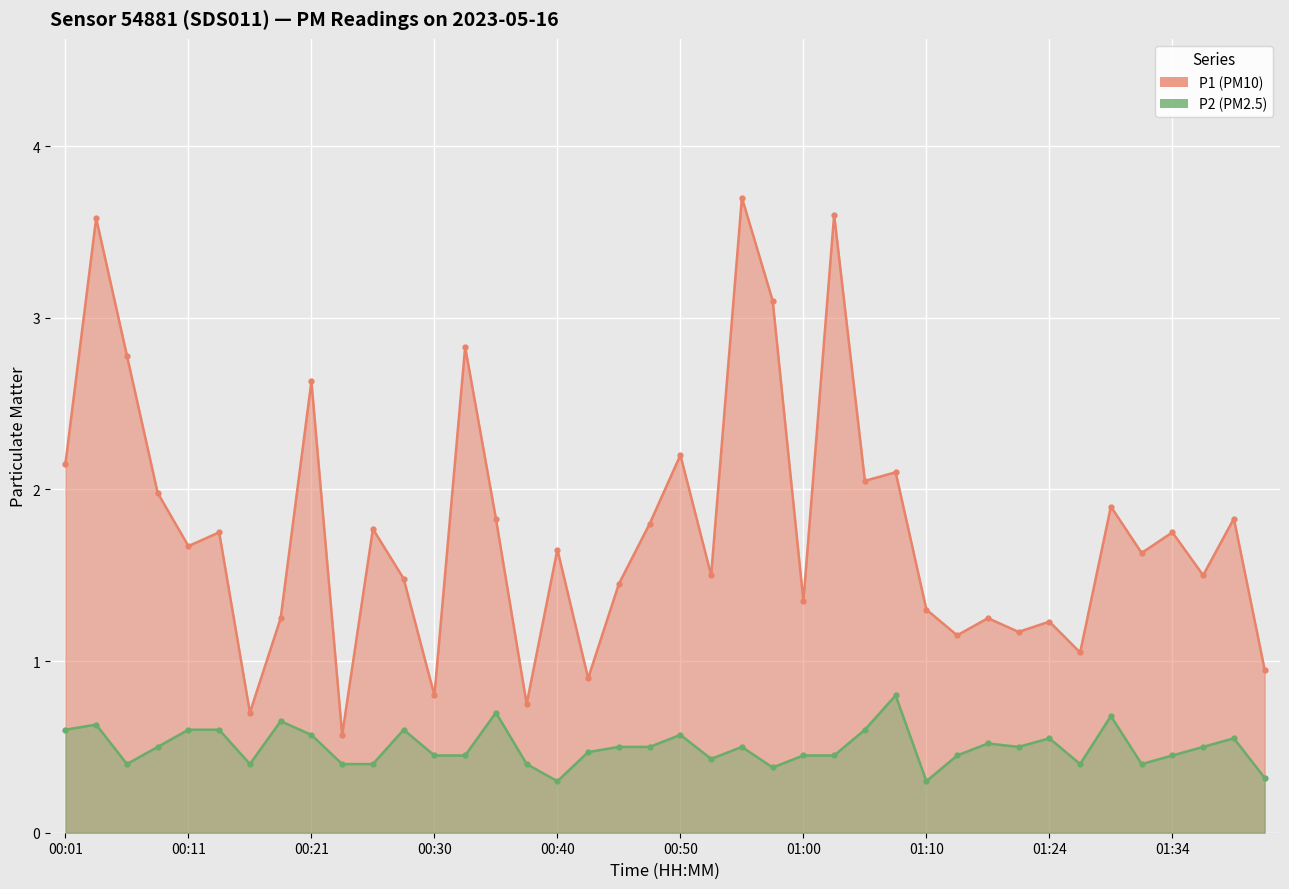

True or false: P2 has a value of 0.5 at 01:21.

True